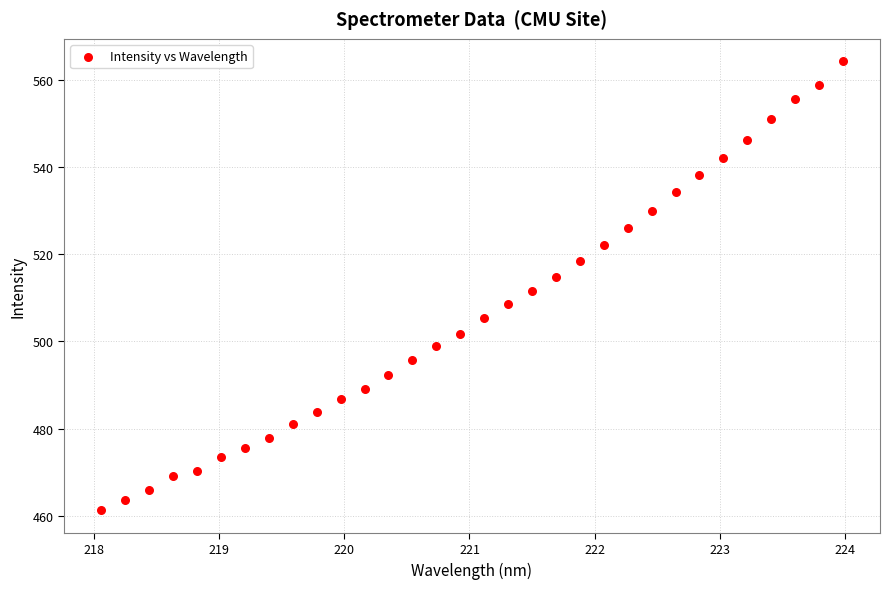

What is the range of X values (max minus min)?

5.9